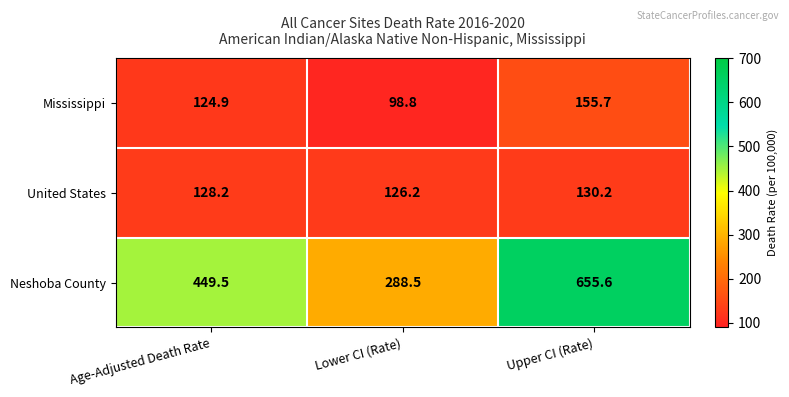

The Mississippi series shows 162.2 at Lower CI (Rate). True or false?

False